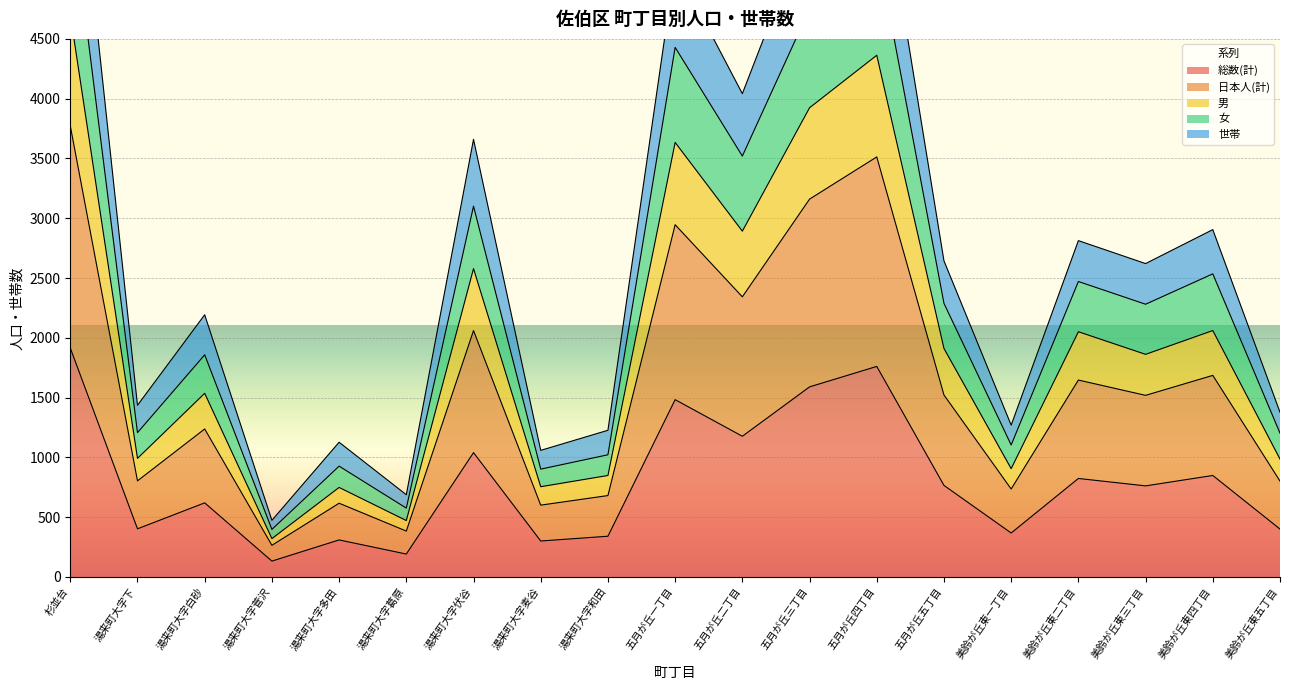

How many data points does each series have?

19